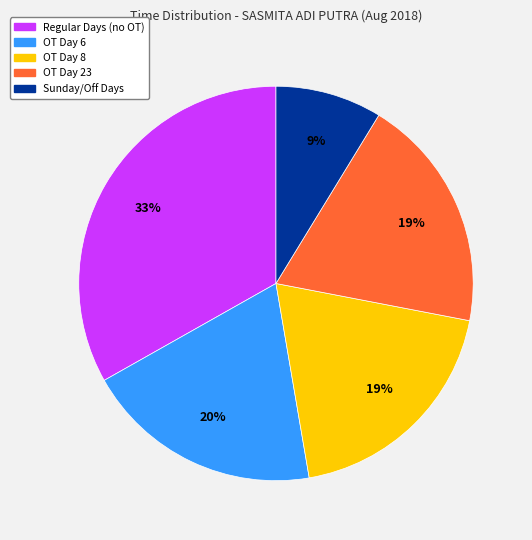

What is the largest slice in the pie chart?

Regular Days (no OT)